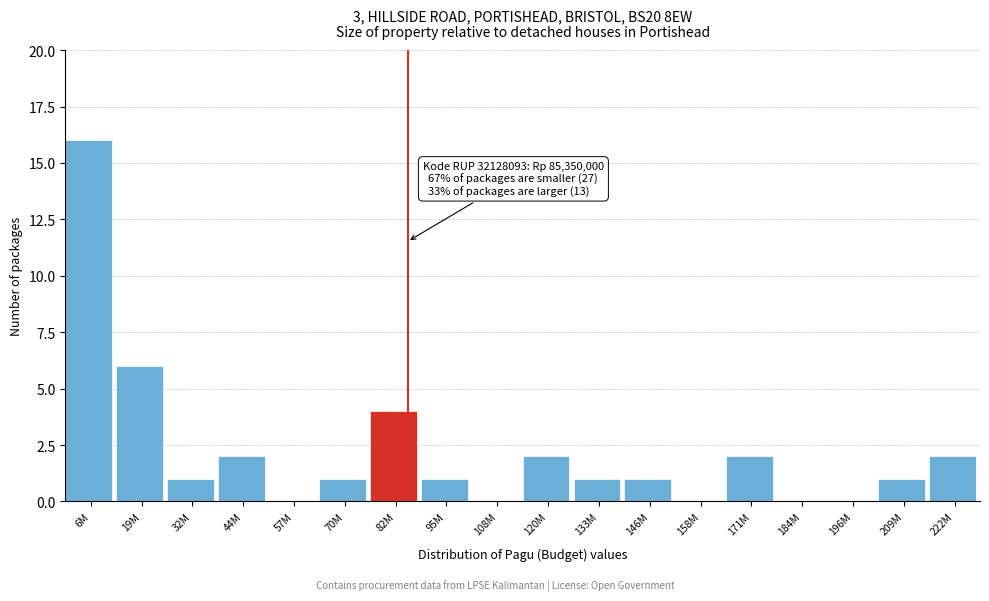

Reading left to right, transcribe all the data shown in this chart.

6M=16	19M=6	32M=1	44M=2	57M=0	70M=1	82M=4	95M=1	108M=0	120M=2	133M=1	146M=1	158M=0	171M=2	184M=0	196M=0	209M=1	222M=2